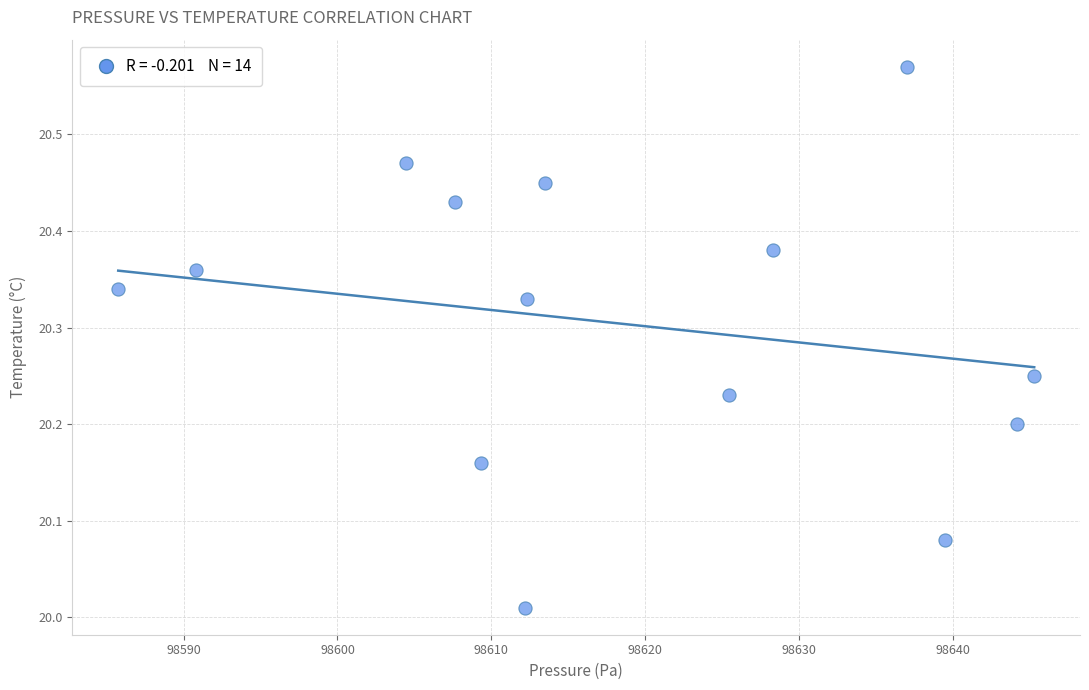

What is the range of Y values (max minus min)?

0.6